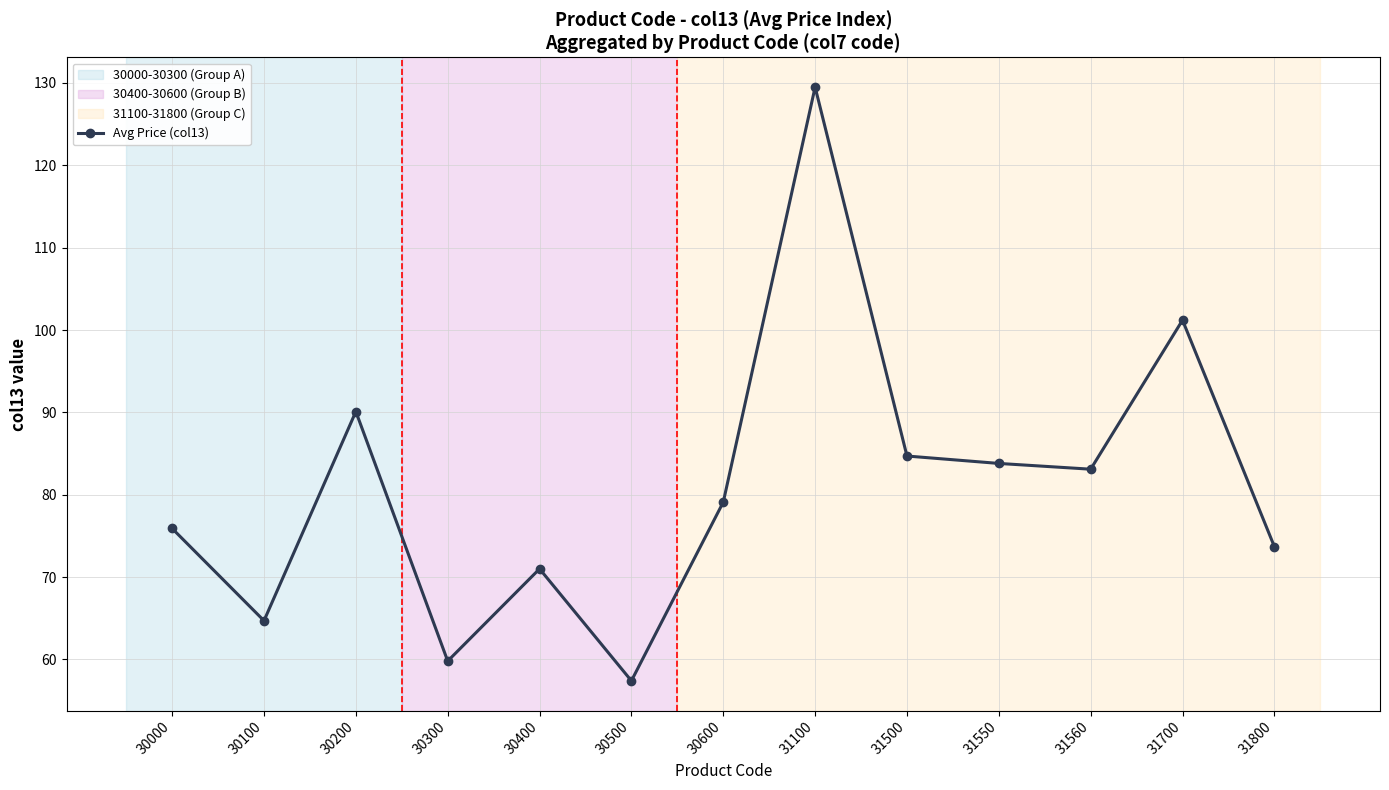

Does the chart display data point markers on the line(s)?

Yes